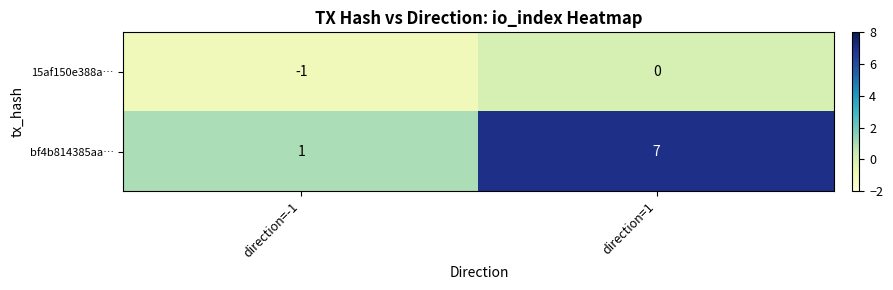

How many data points in 15af150e388a… are less than 0?

1